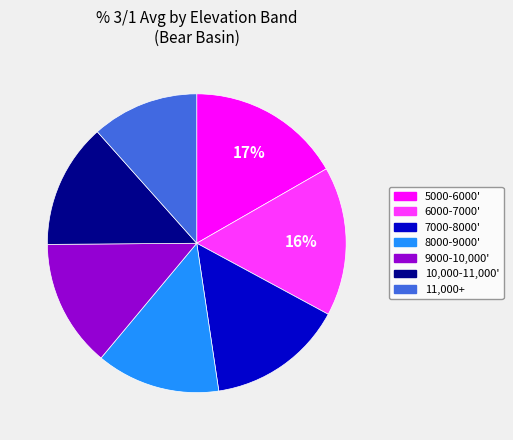

To the nearest percent, what percentage of the pie is 9000-10,000'?

14%